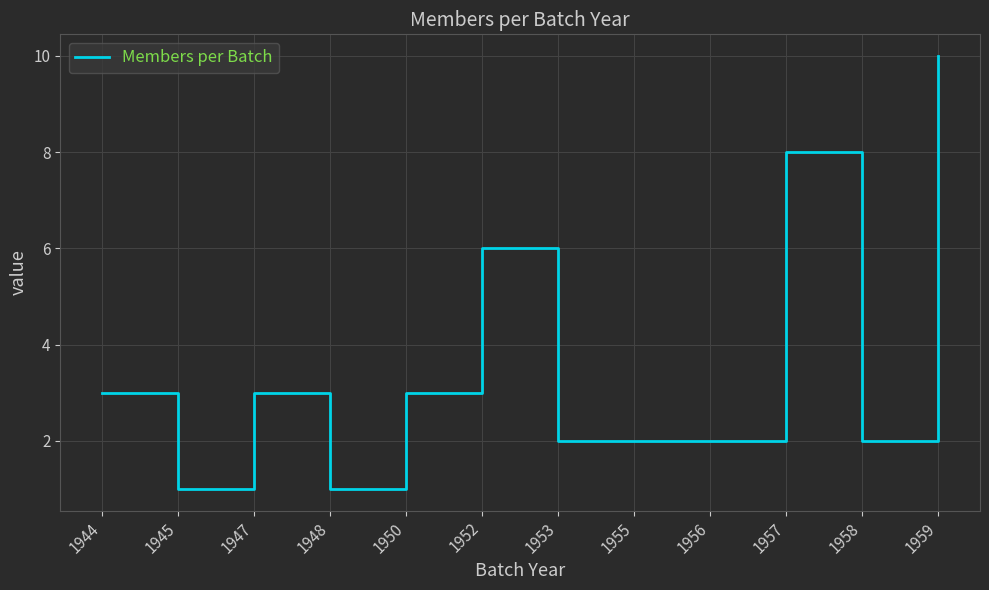

Approximately how many times larger is the value at 1947 compared to 1959?

0.3